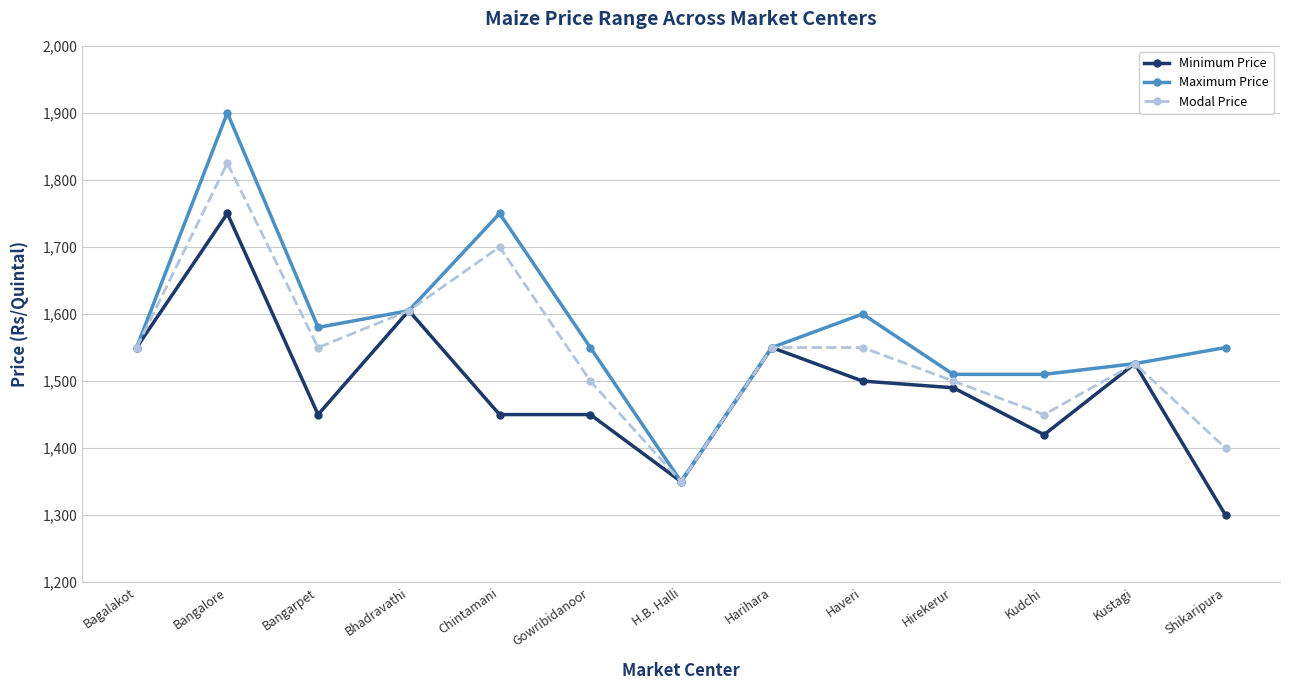

Is the value of Modal Price at Chintamani greater than the value of Minimum Price at Chintamani?

Yes